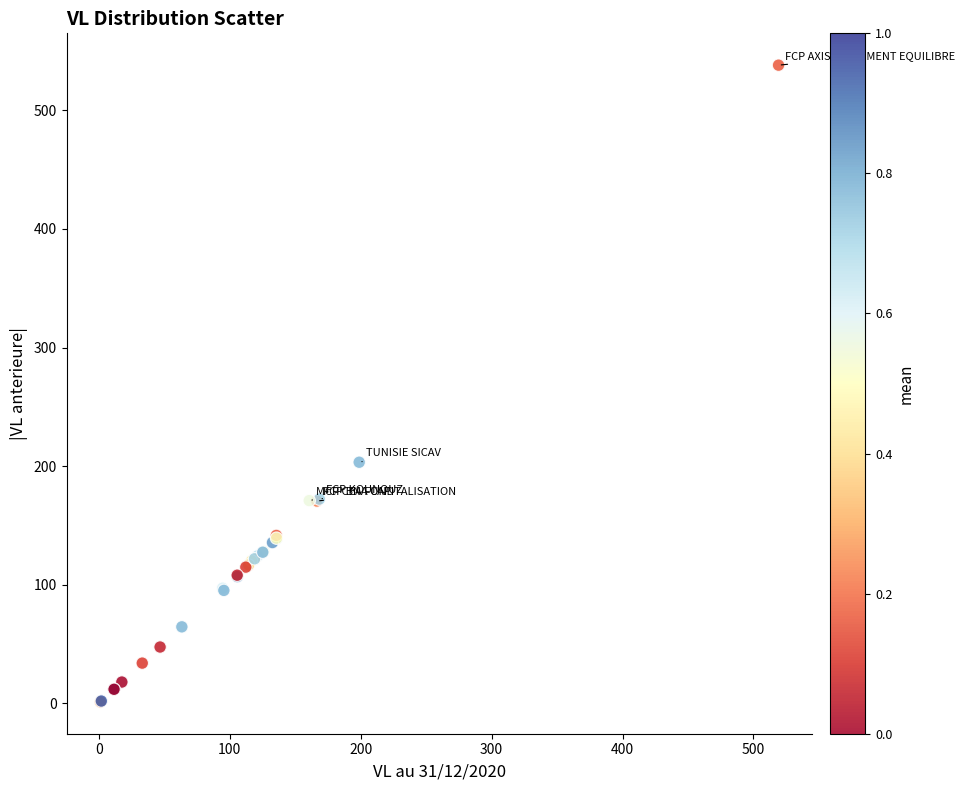

What Y value in the scatter plot is closest to 269?

203.3